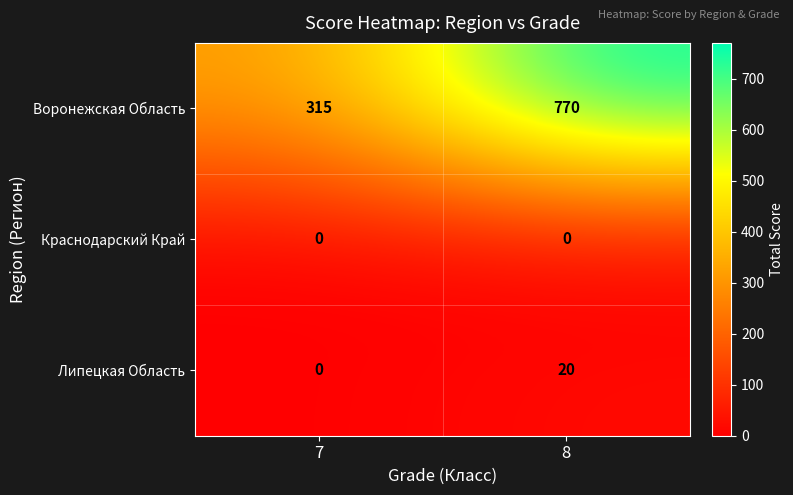

At 8, list the series in order from smallest to largest.

Краснодарский Край, Липецкая Область, Воронежская Область